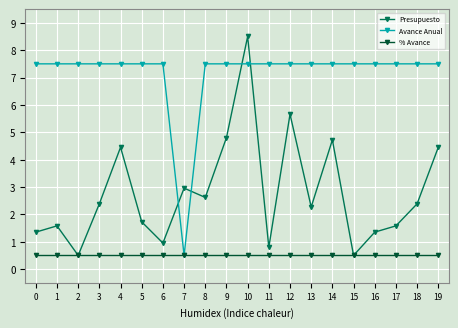

Is this an area chart (filled region under the line)?

No